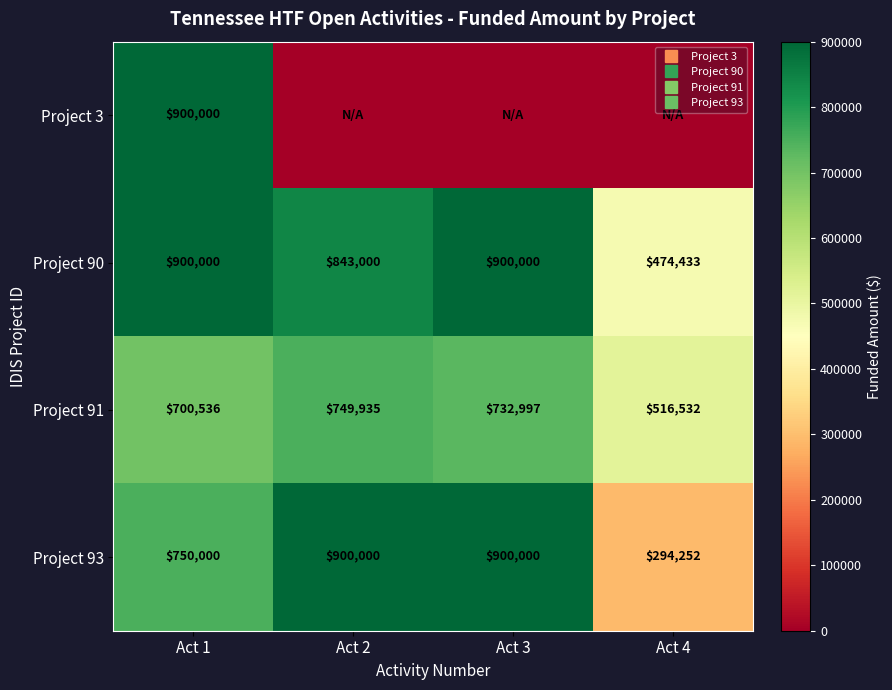

Which series has the largest total across all categories?

Project 90